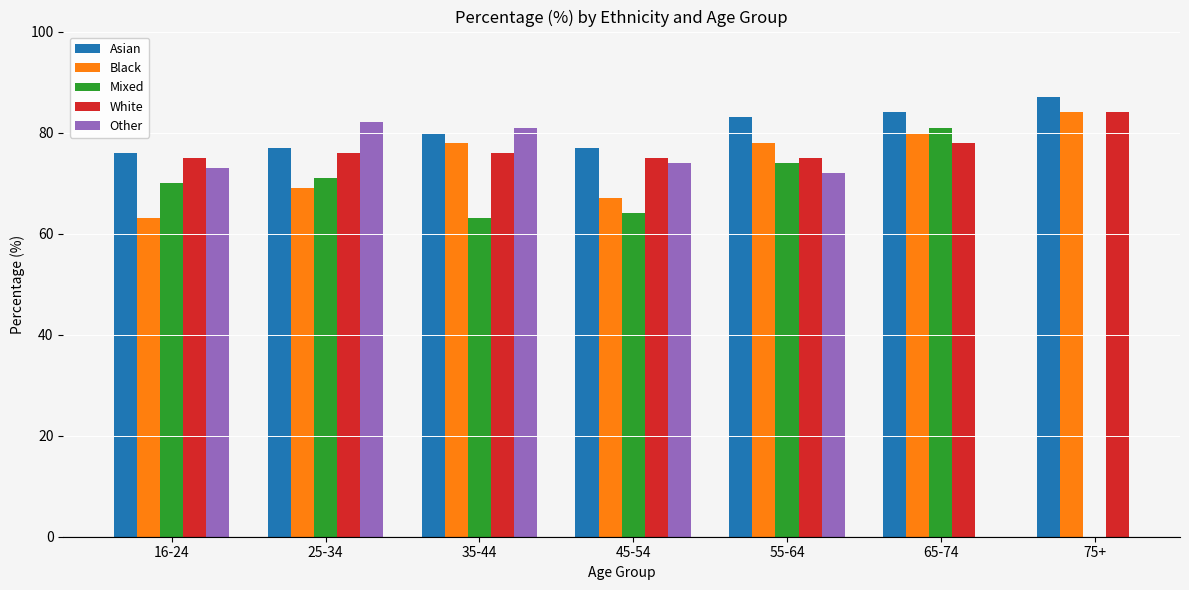

What is the difference between the highest and lowest values at 45-54?

13.0